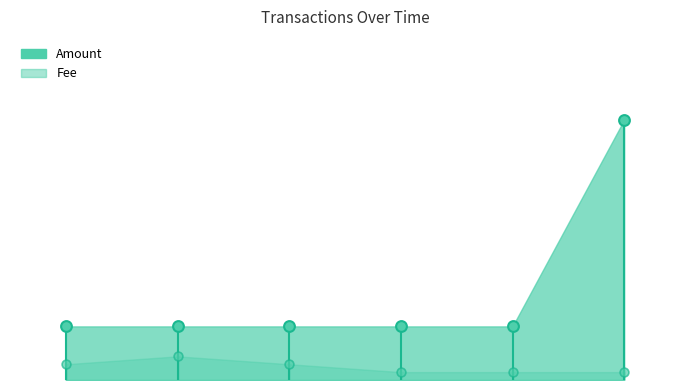

Which series has the largest total across all categories?

Amount